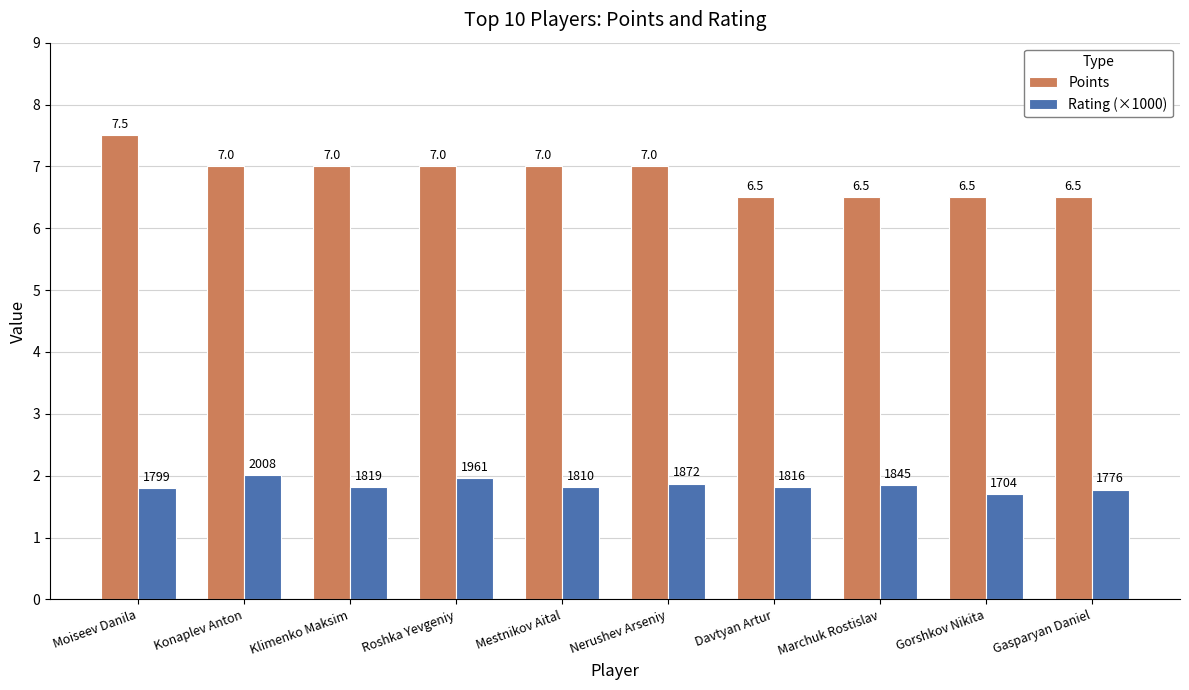

List the series in order of their peak value, highest first.

Points, Rating (×1000)